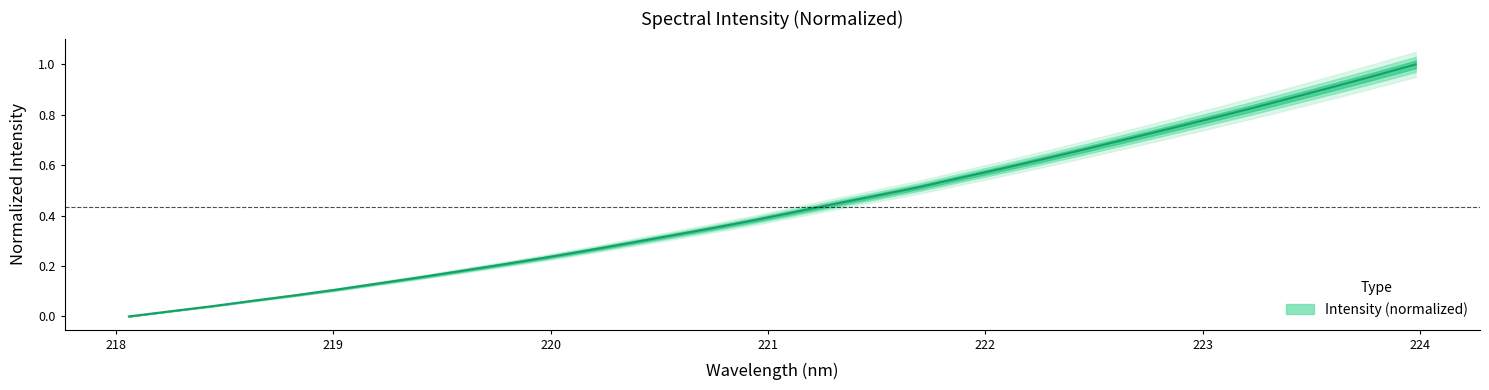

Which category has the highest value across all series?

223.9802